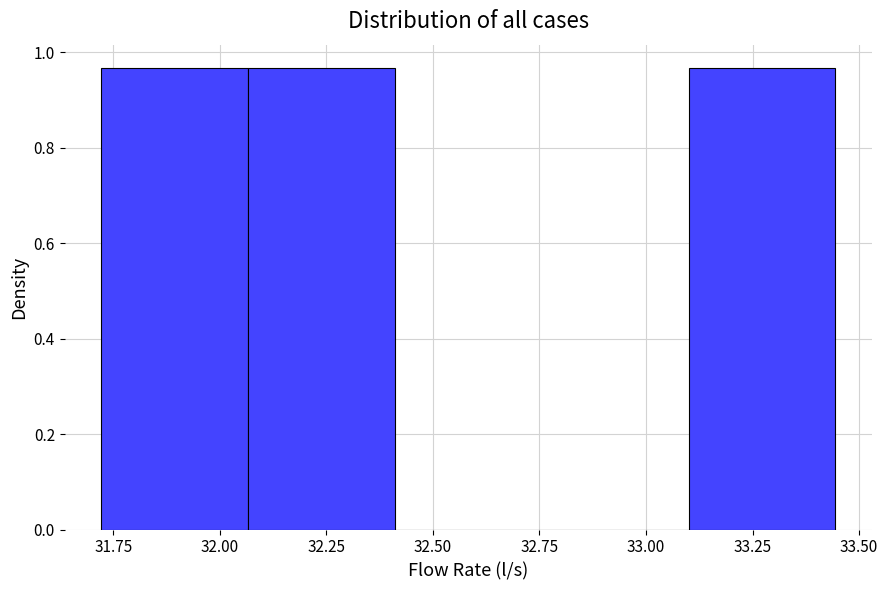

What is the height of the bar covering 32.05 to 32.40 on the x-axis? Neither the bar edges nor the heights are printed on the chart, so give them approximately, as read against the axes.

0.96